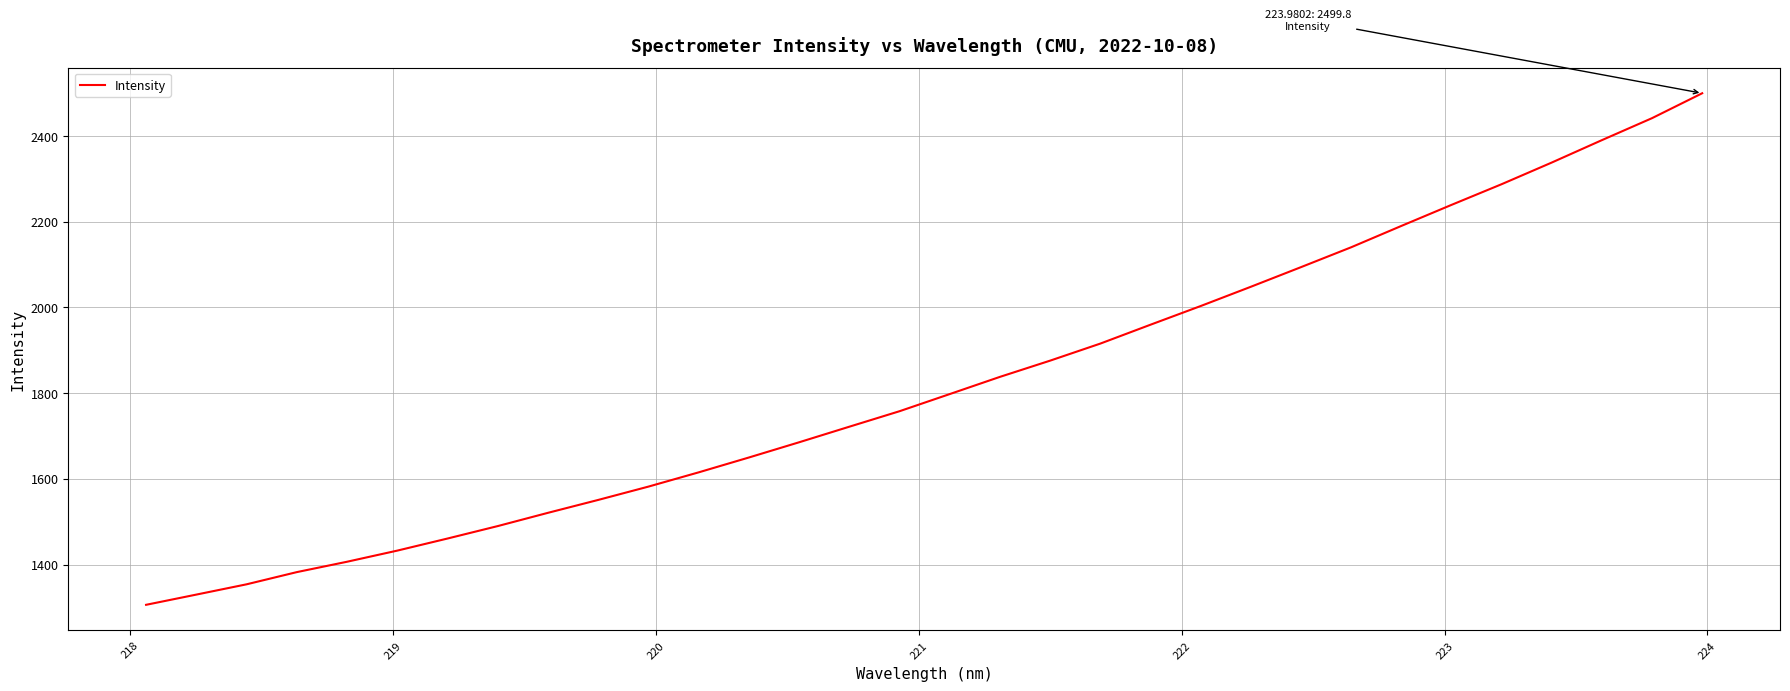

What is the smallest value displayed?

1306.1